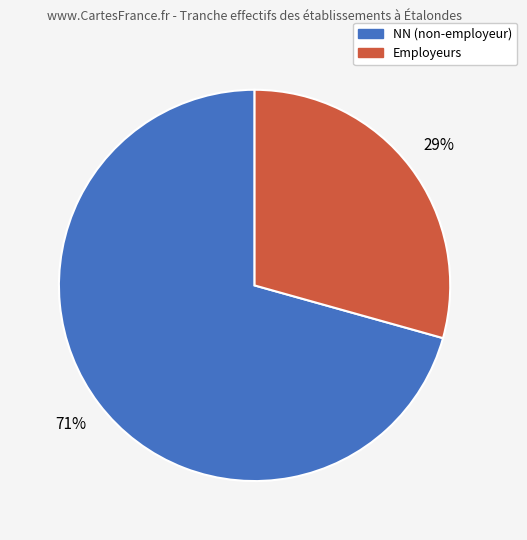

To the nearest percent, what is the average slice percentage?

50%